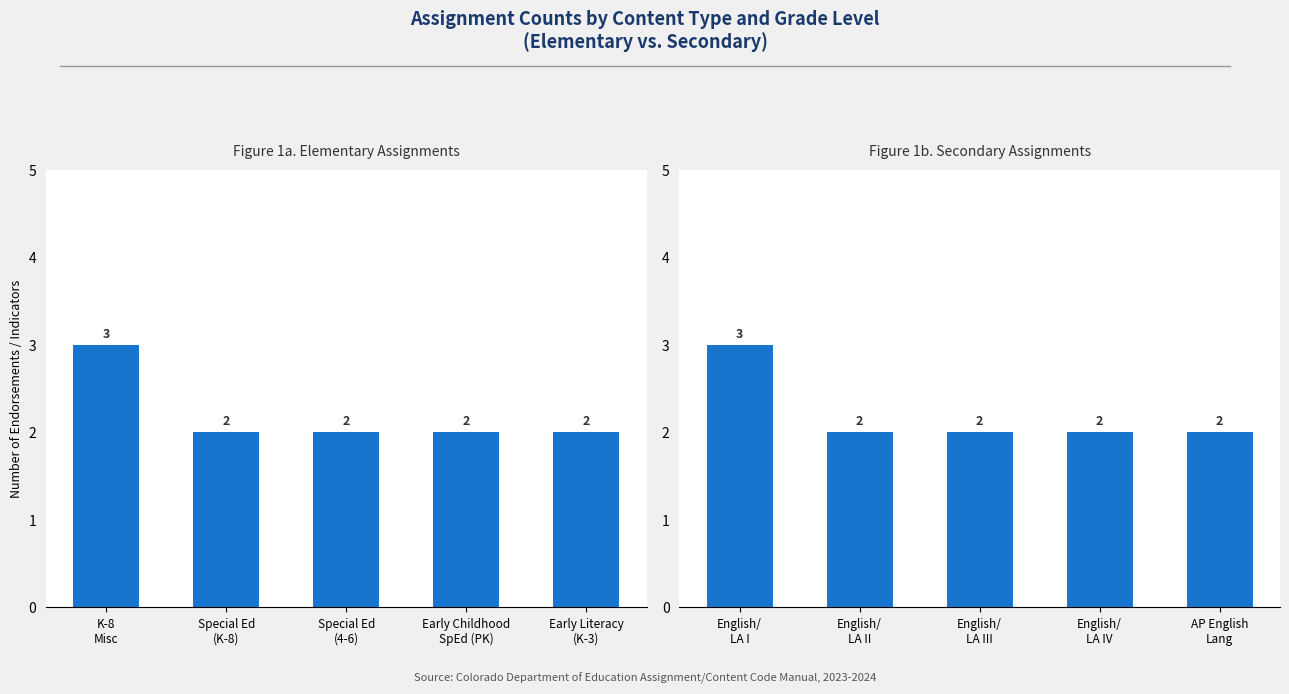

List the series in order of their peak value, highest first.

Elementary, Secondary